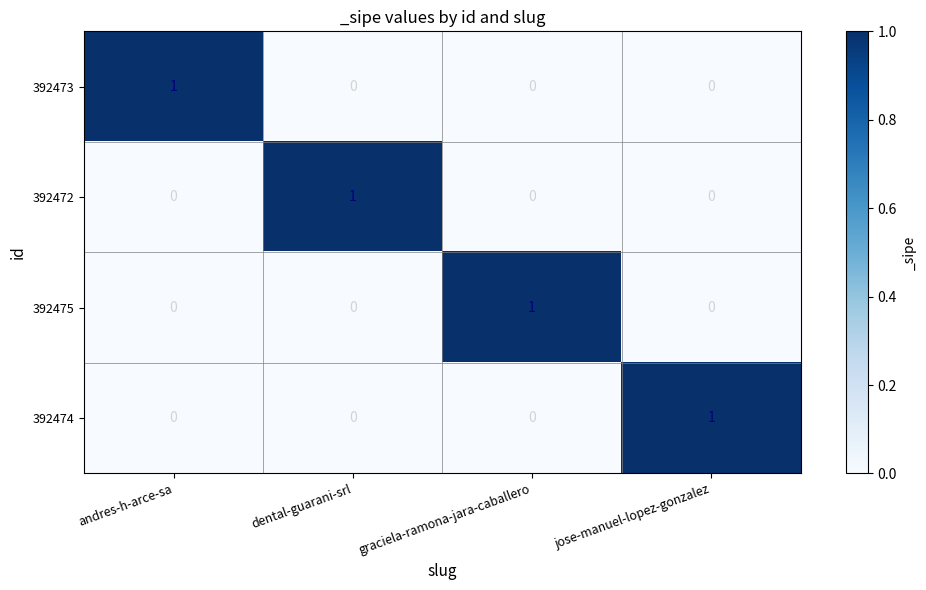

The 392472 series shows -1 at jose-manuel-lopez-gonzalez. True or false?

False